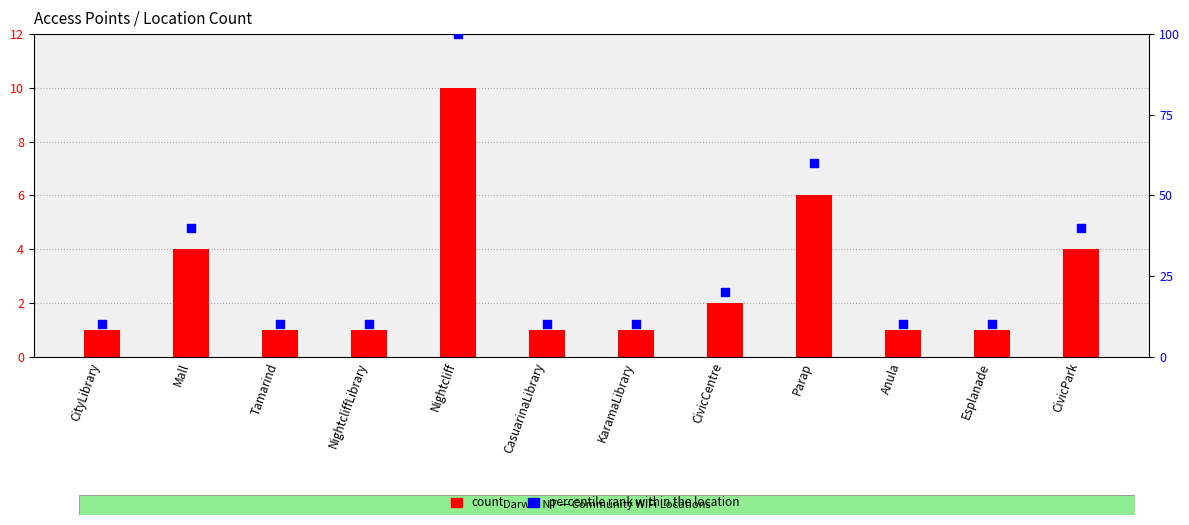

Which series contains the lowest Y value?

count